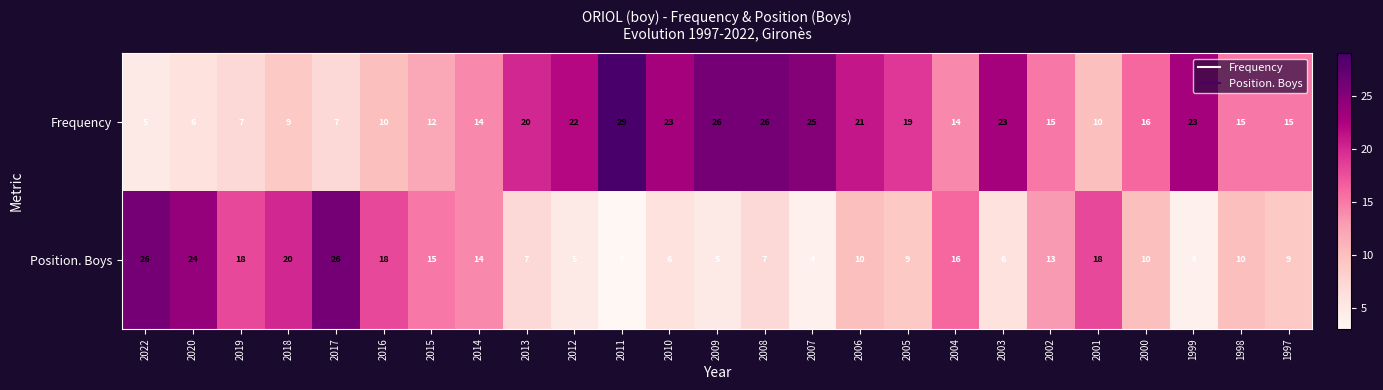

Is the value of Position. Boys at 2011 greater than the value of Frequency at 2022?

No